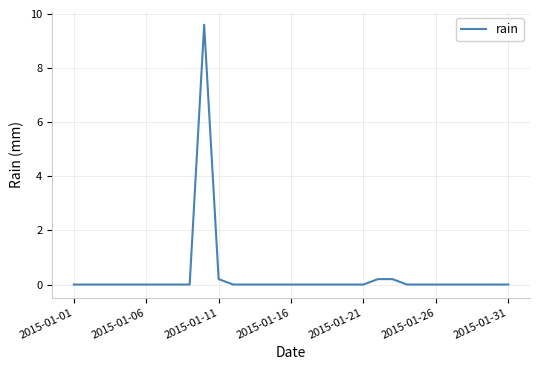

What is the greatest value displayed?

9.6